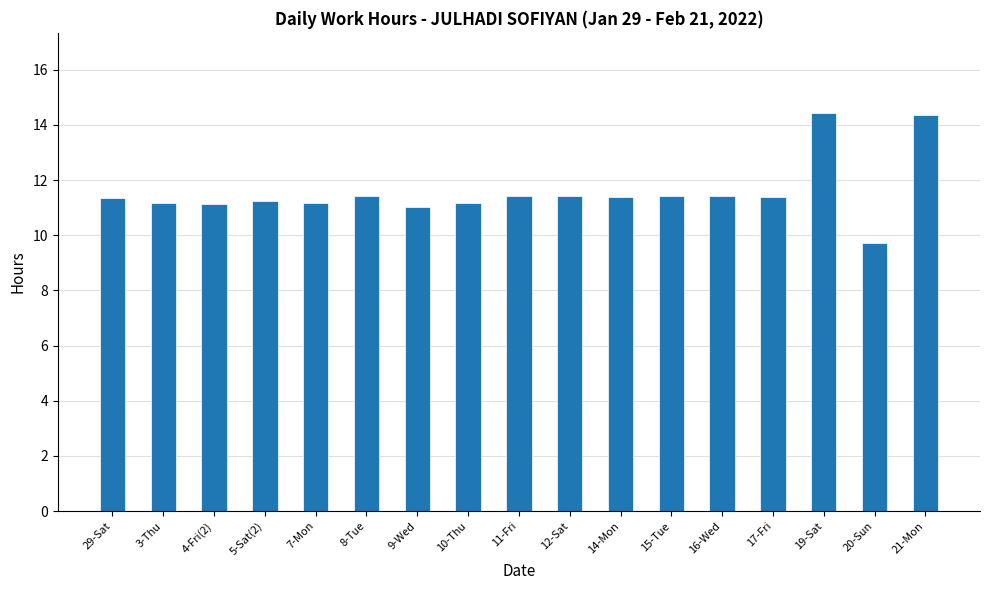

What is the value of the 2nd bar from the left?

11.2